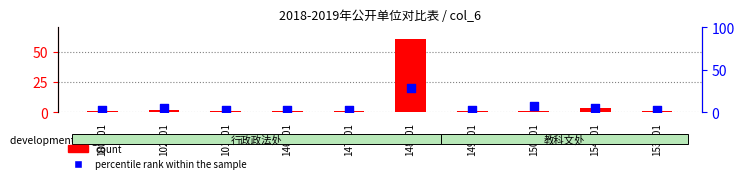

At how many categories does at least one series exceed 28?

1